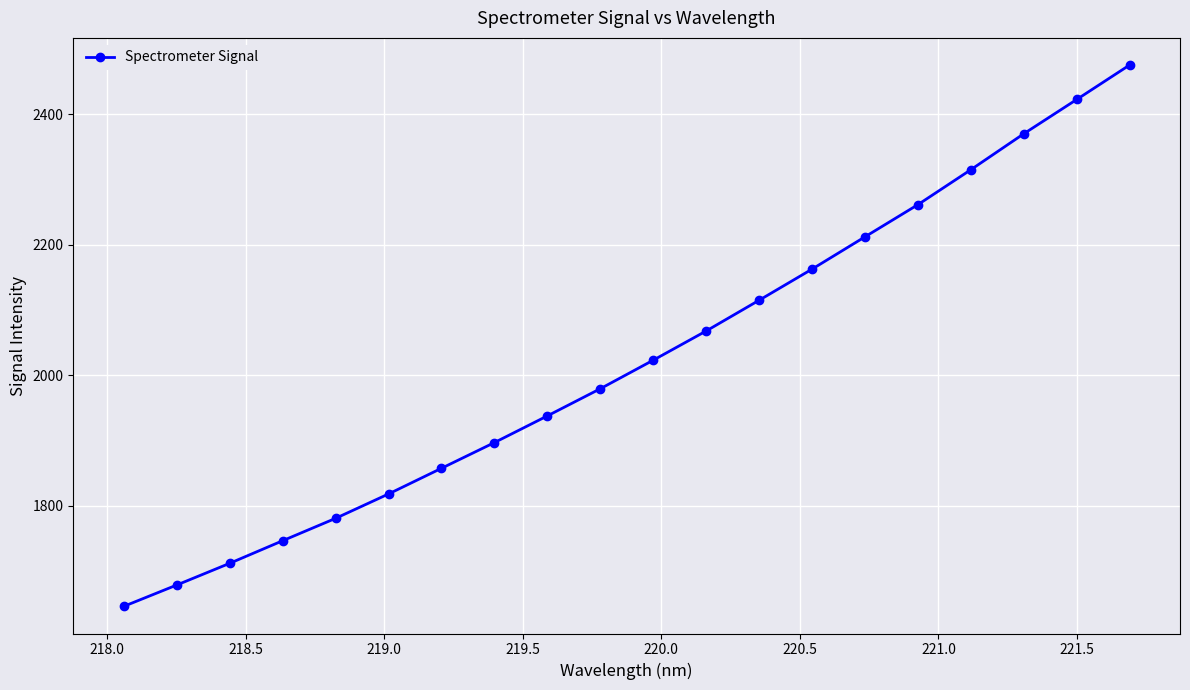

What is the difference between the maximum and minimum values?

829.6